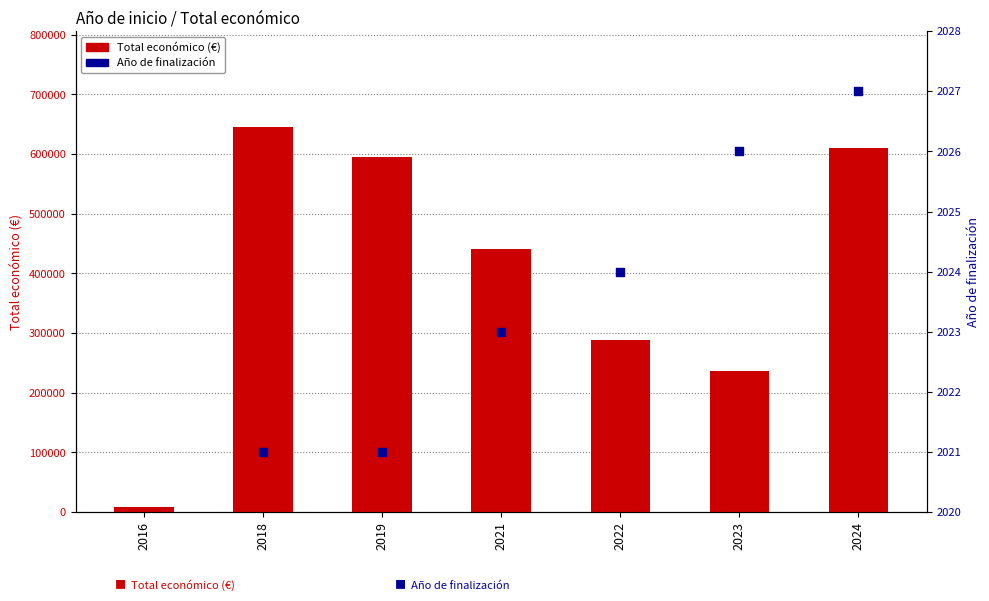

Is the value of Año de finalización at 2023 greater than the value of Total económico (€) at 2021?

No